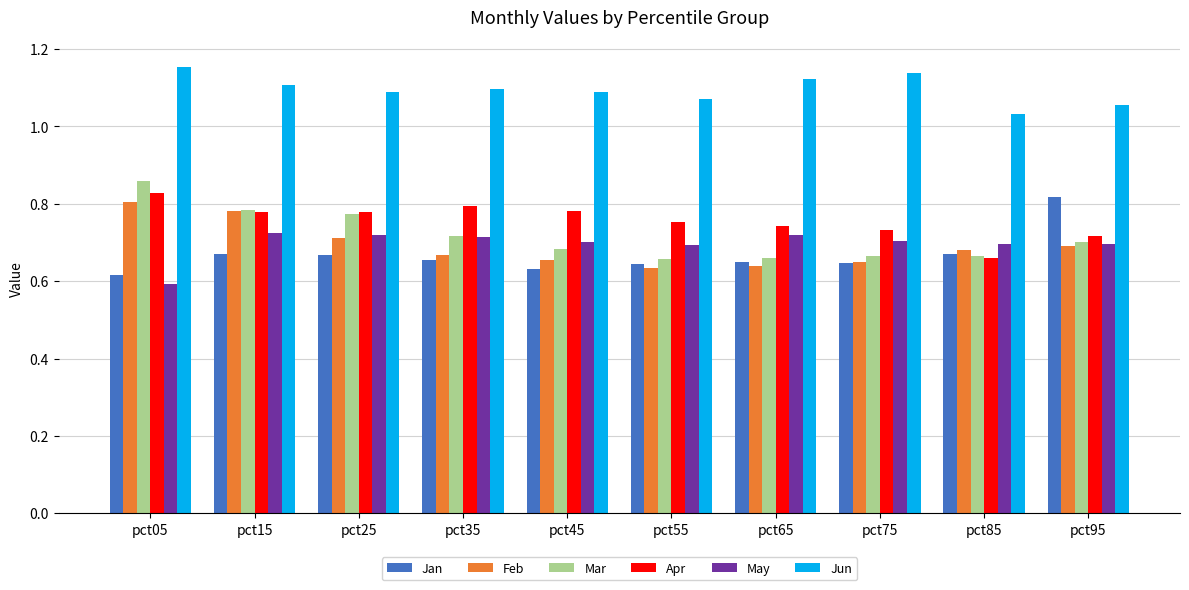

At which category does the chart reach its minimum across all series?

pct05